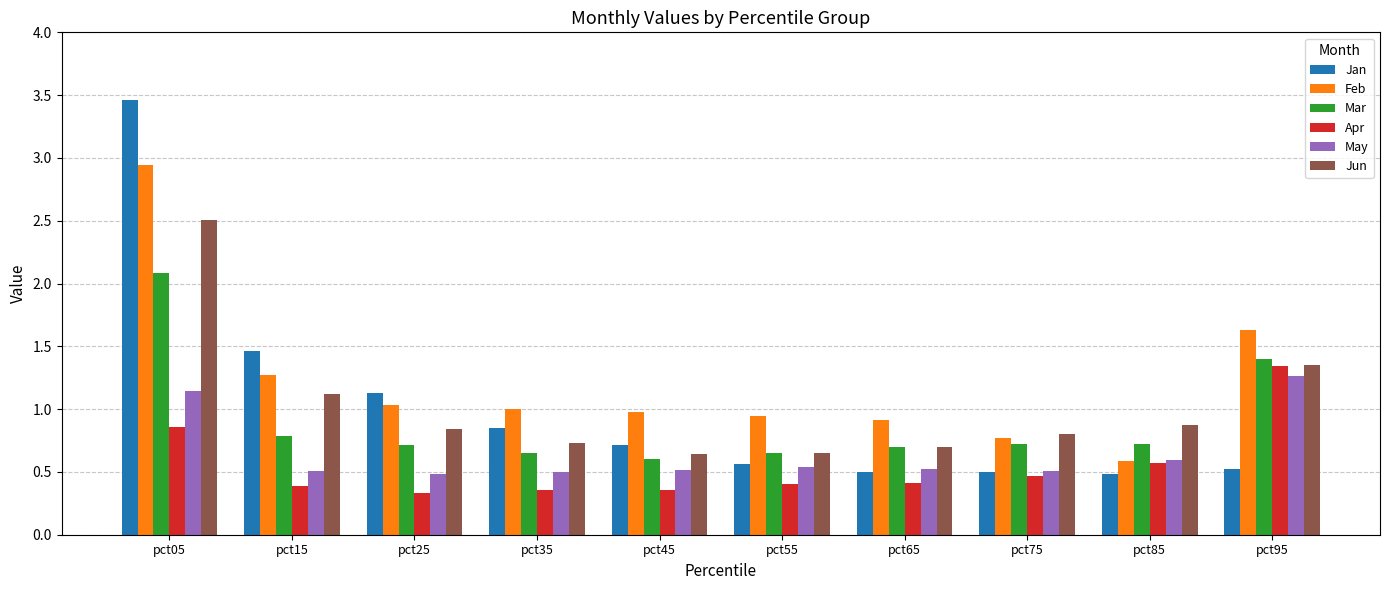

Which series changed the most between pct25 and pct55?

Jan